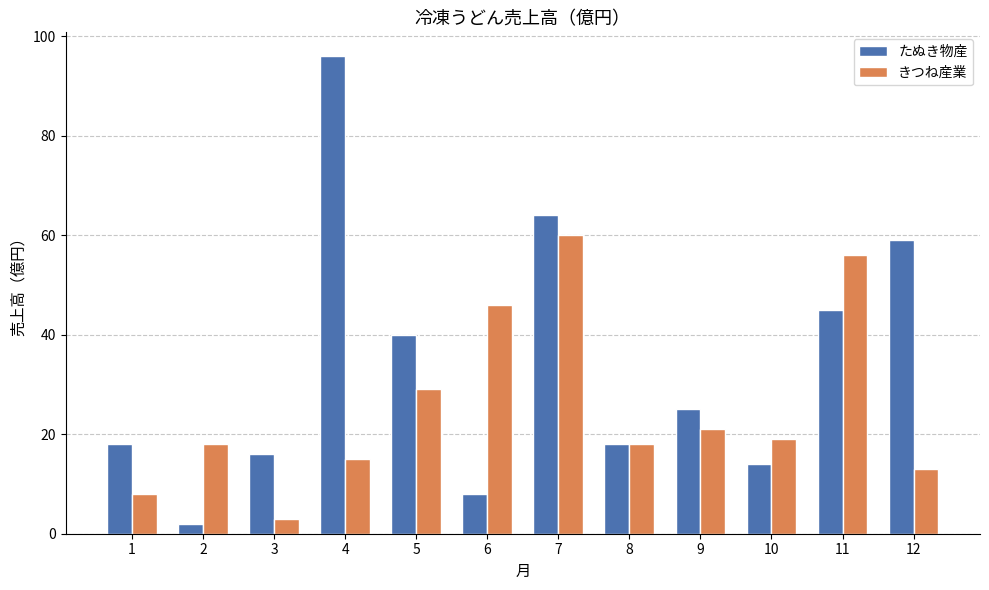

Count the number of data series in this chart.

2